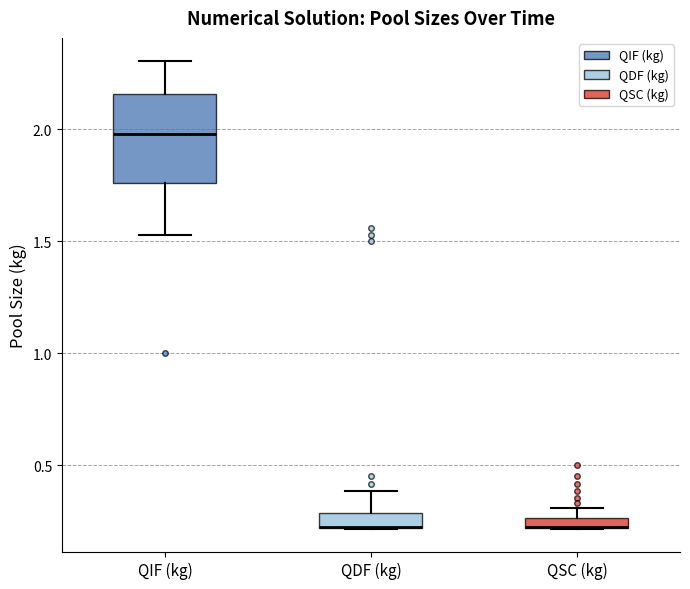

Which box is the tallest, from its lower edge to its upper edge?

QIF (kg)